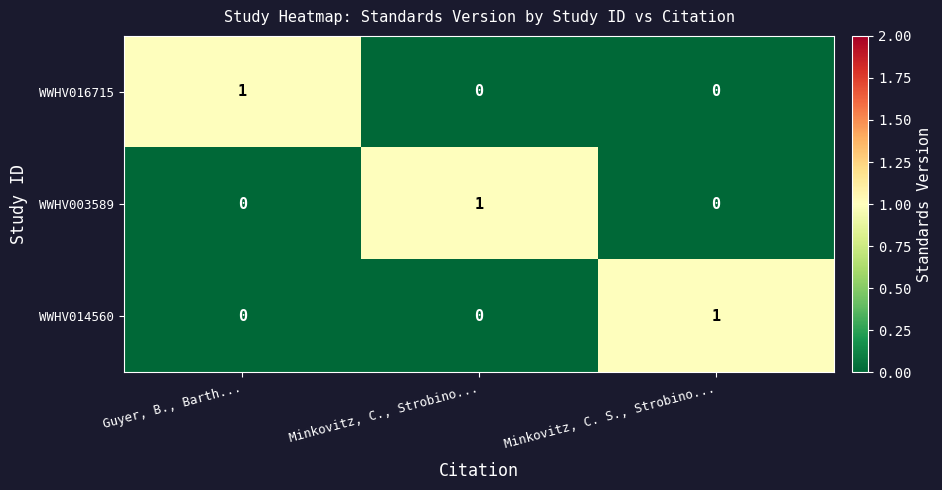

Is it true that WWHV003589 equals 0 at Guyer, B., Barth...?

True